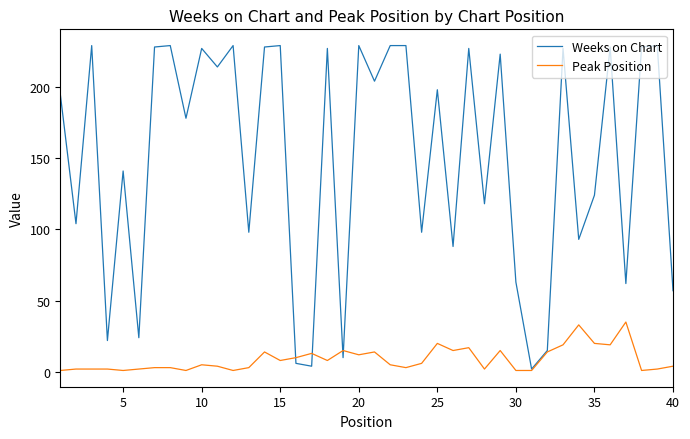

Which series has the largest total across all categories?

Weeks on Chart